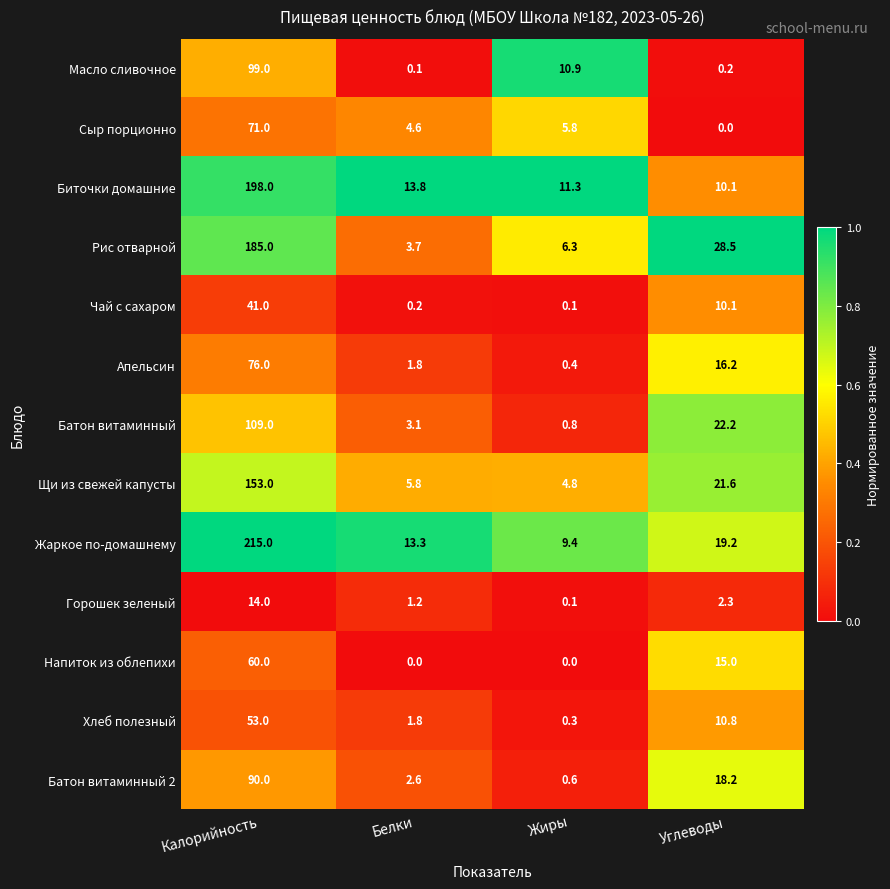

What is the difference between the highest and lowest values at Жиры?

11.3